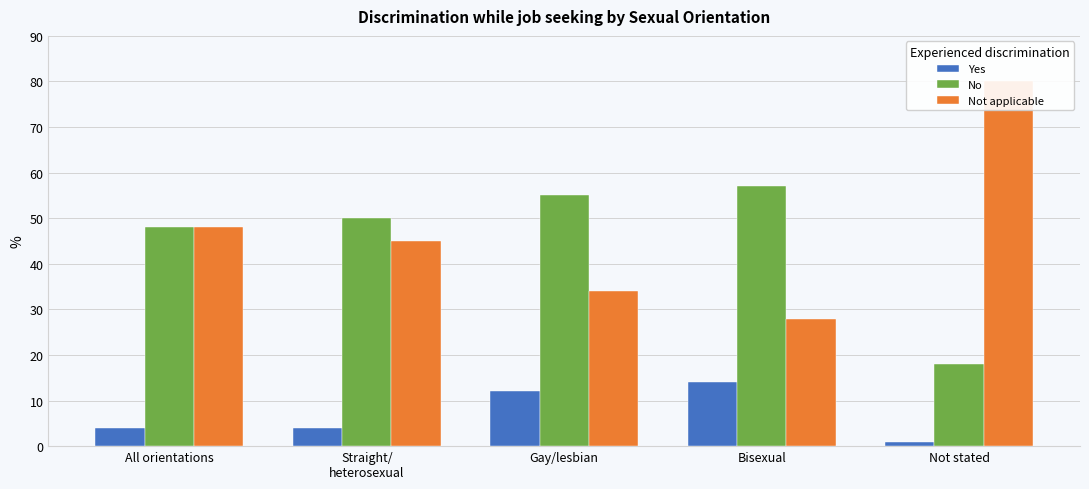

Is it true that Not applicable equals 13 at Straight/
heterosexual?

False